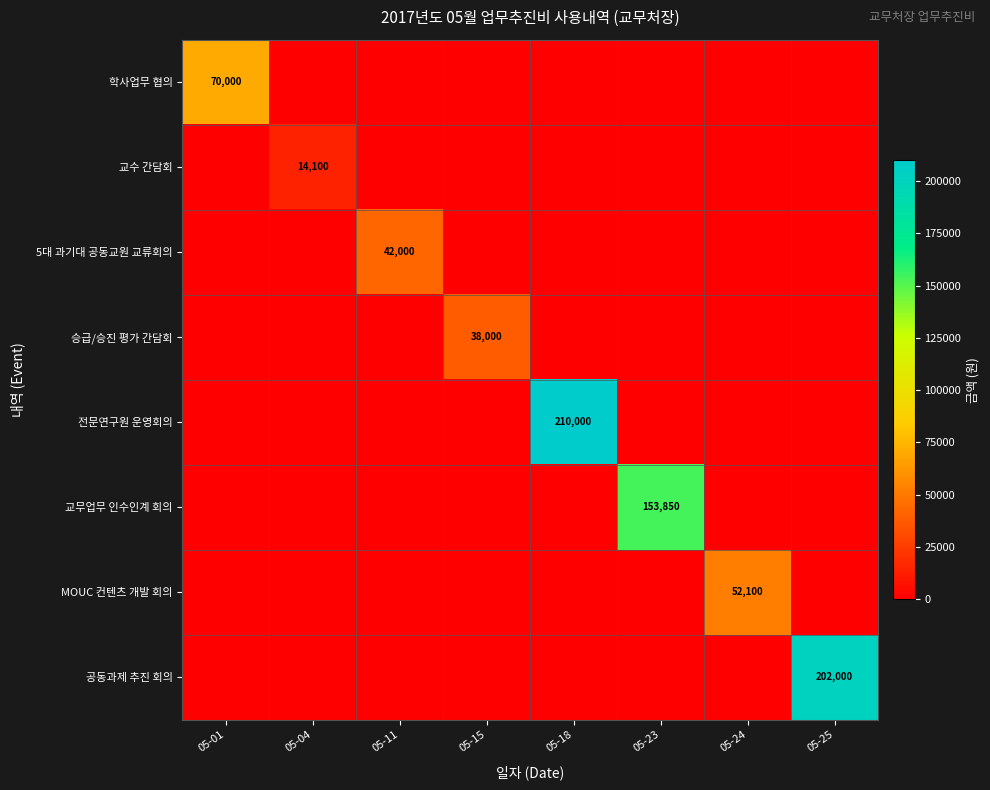

True or false: 전문연구원 운영회의 has a value of 337693 at 05-18.

False